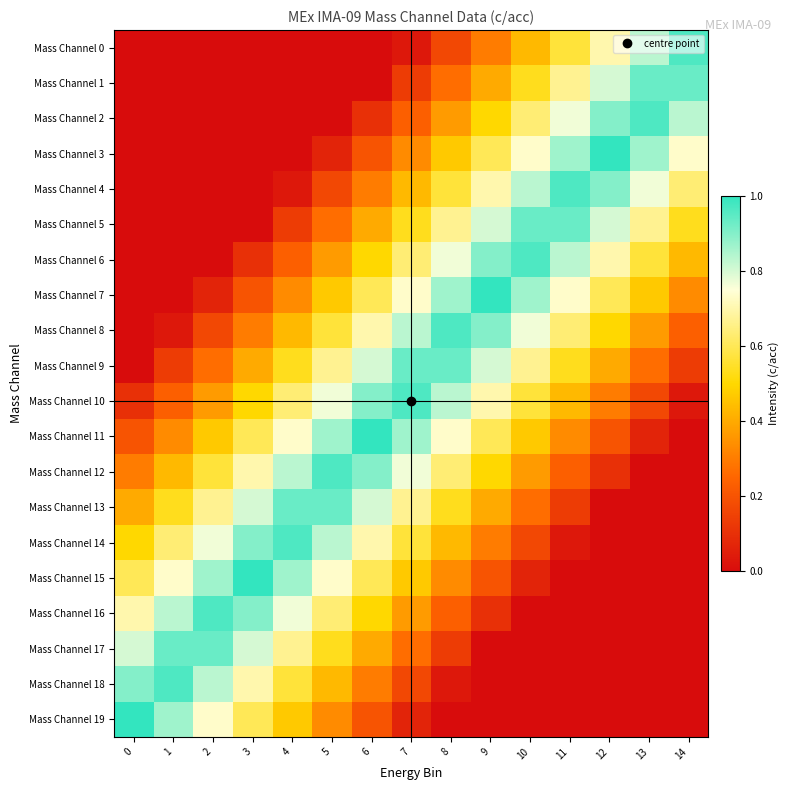

Rank the series at 7 from lowest to highest value.

Mass Channel 0, Mass Channel 19, Mass Channel 1, Mass Channel 18, Mass Channel 2, Mass Channel 17, Mass Channel 3, Mass Channel 16, Mass Channel 4, Mass Channel 15, Mass Channel 5, Mass Channel 14, Mass Channel 6, Mass Channel 13, Mass Channel 7, Mass Channel 12, Mass Channel 8, Mass Channel 11, Mass Channel 9, Mass Channel 10